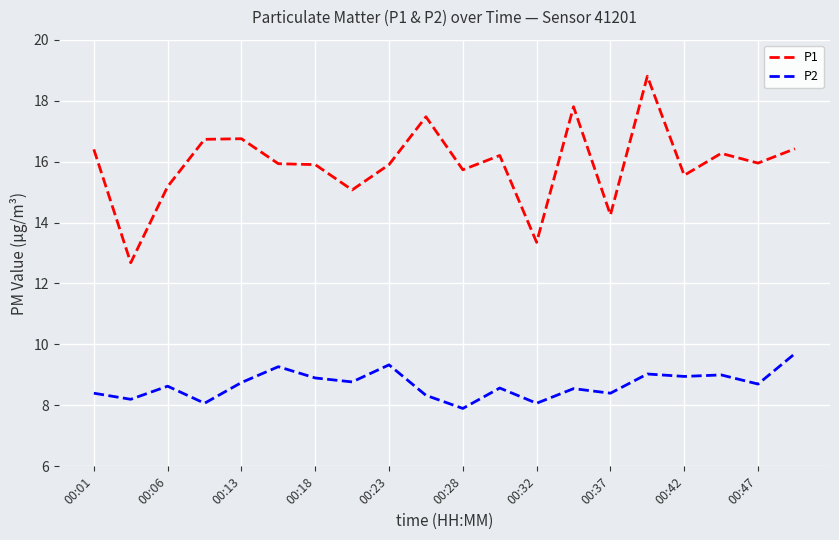

List the series in order of their overall mean, highest first.

P1, P2